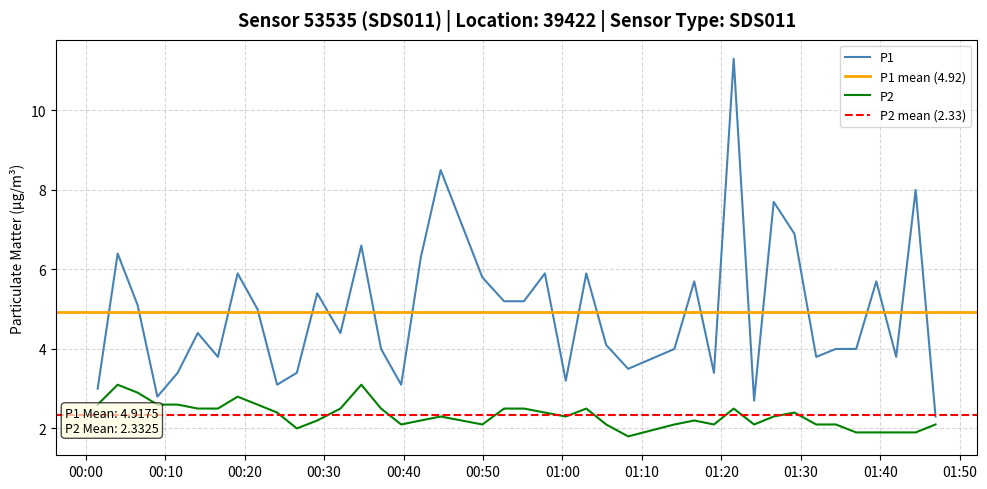

At which category is the sum across all series the highest?

2023-10-08T01:21:33